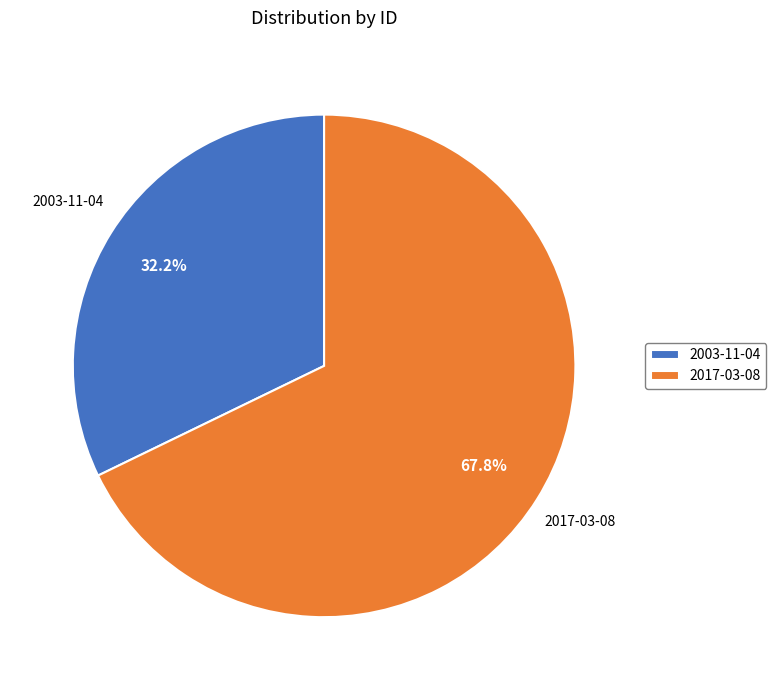

To the nearest percent, what percentage of the pie is 2017-03-08?

68%